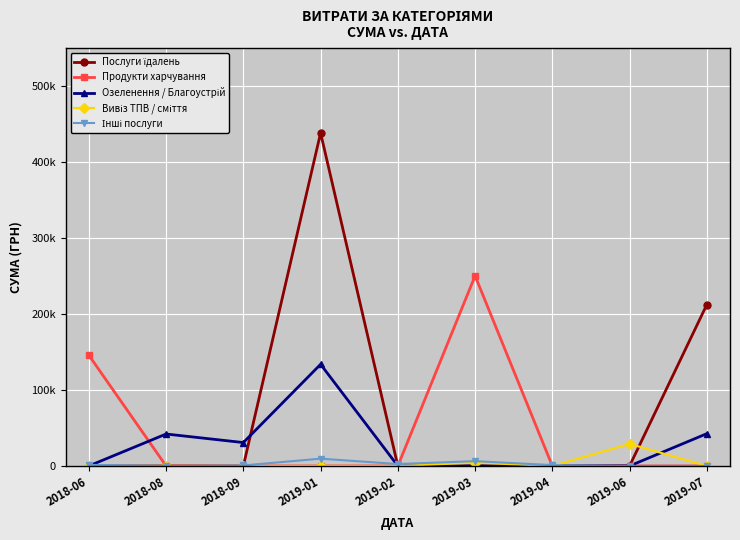

What is the sum of all Продукти харчування values?

396157.0